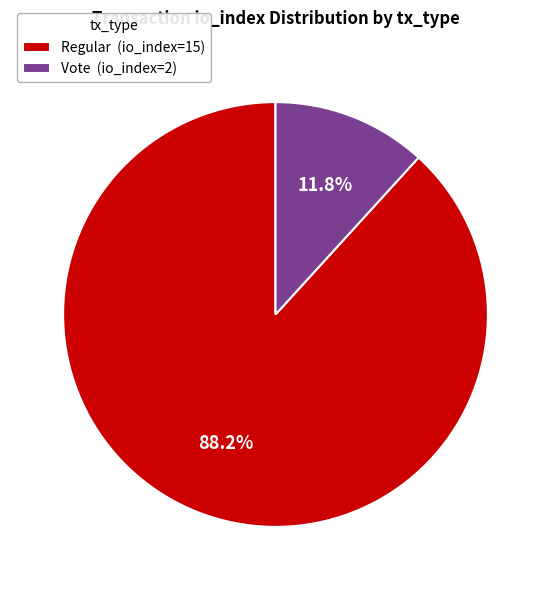

What percentage do Regular (io_index=15) and Vote (io_index=2) together represent?

100.0%